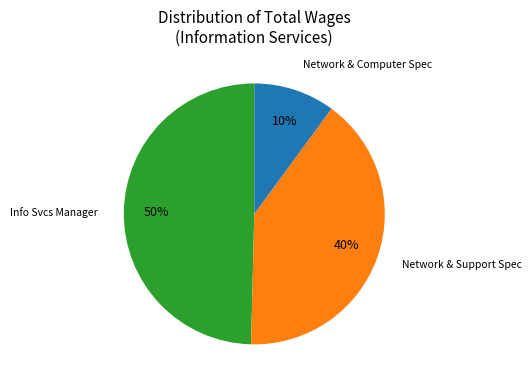

Is there a majority slice in this chart?

No